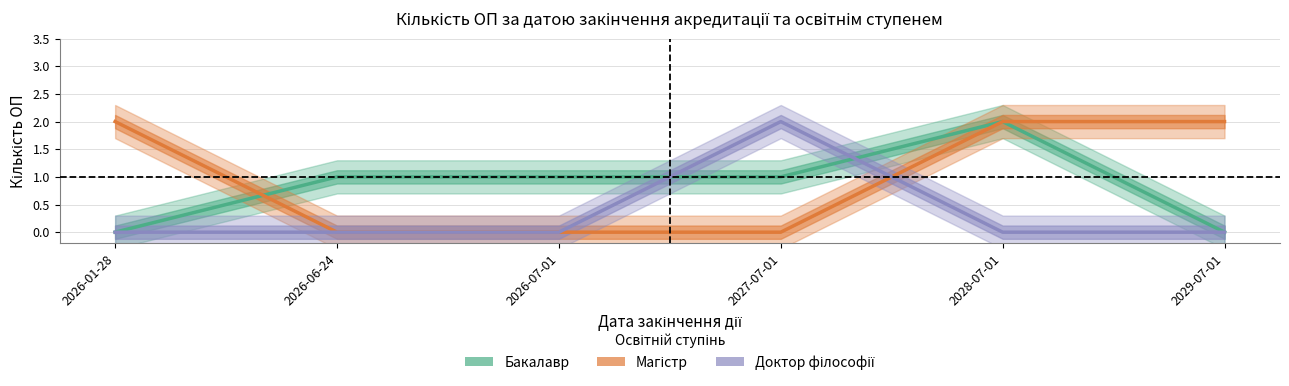

What position from the right is 2027-07-01?

3